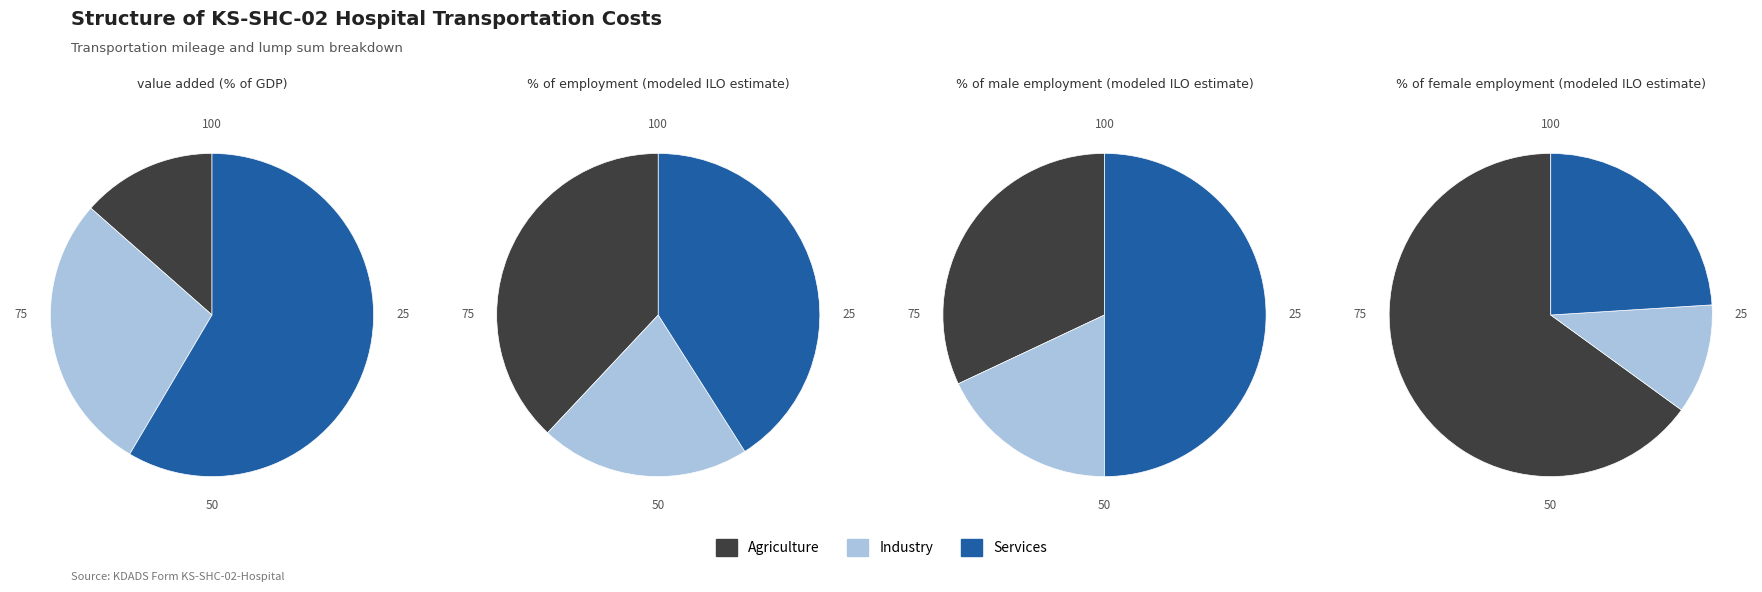

Does 2 account for over 50% of the chart?

No